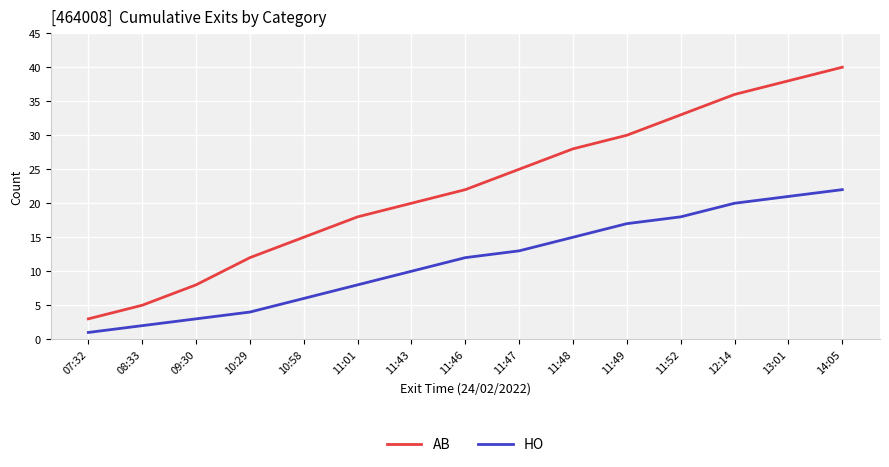

What is the difference between the maximum and minimum values in the AB series?

37